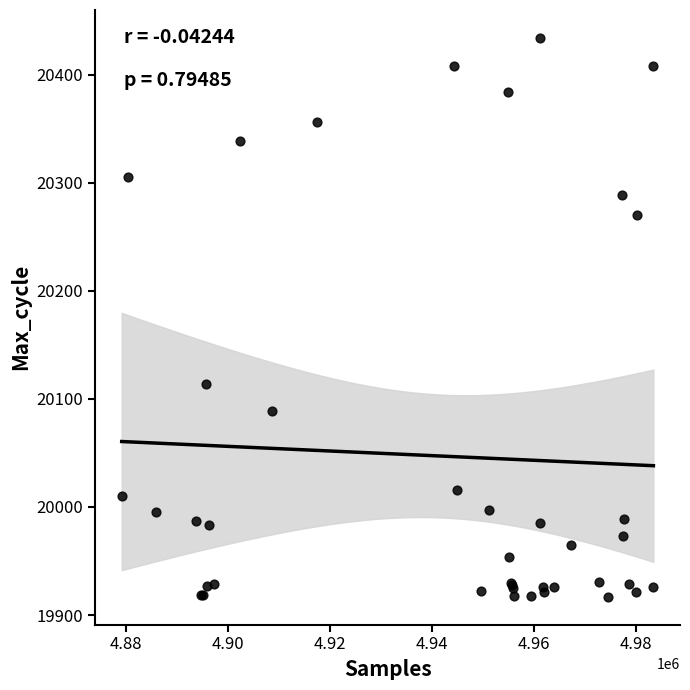

What Y value in the scatter plot is closest to 20175?

20114